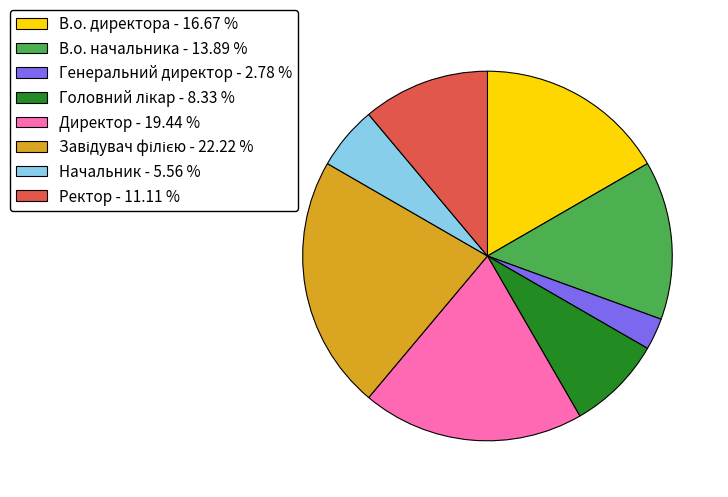

Is there any slice that represents more than half of the pie?

No